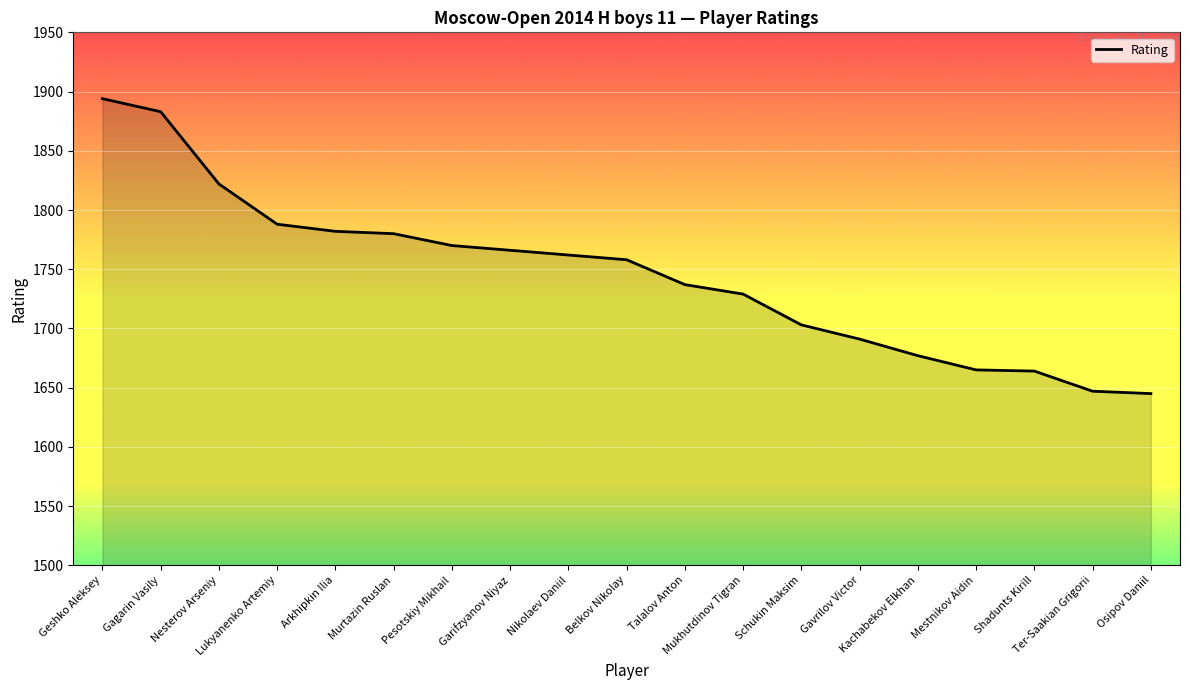

What is the greatest value displayed?

1894